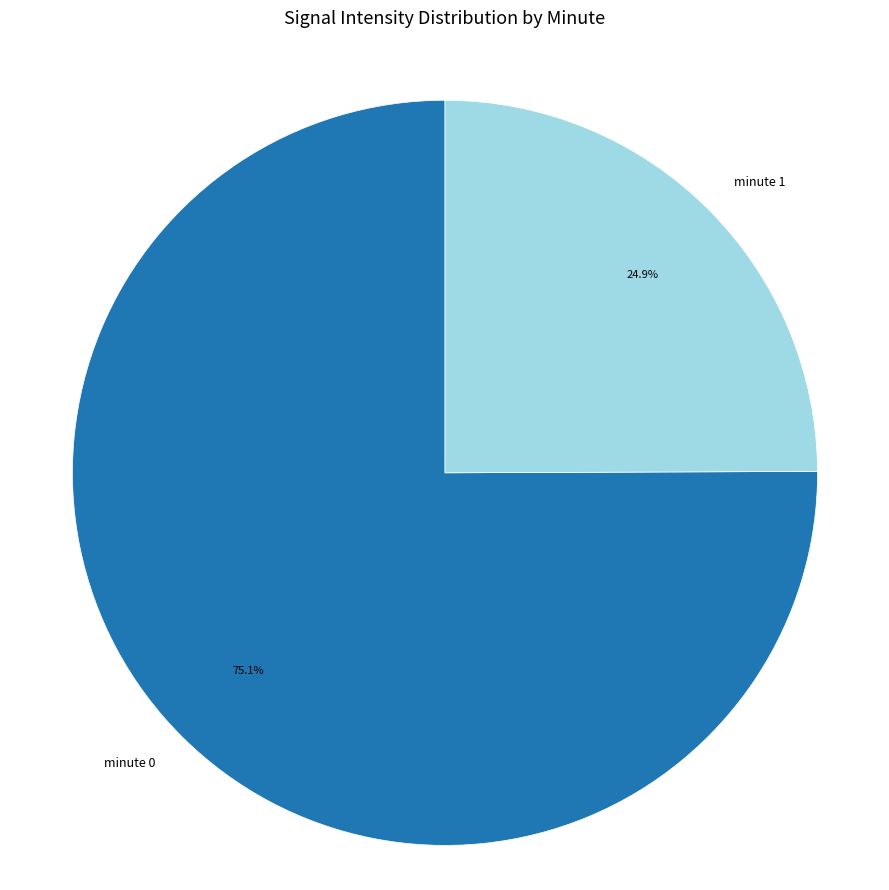

Which slice is the smallest?

minute 1